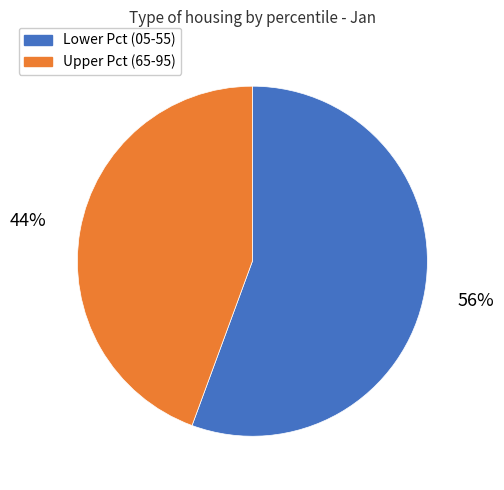

Which category has the biggest portion of the pie?

Lower Pct (05-55)